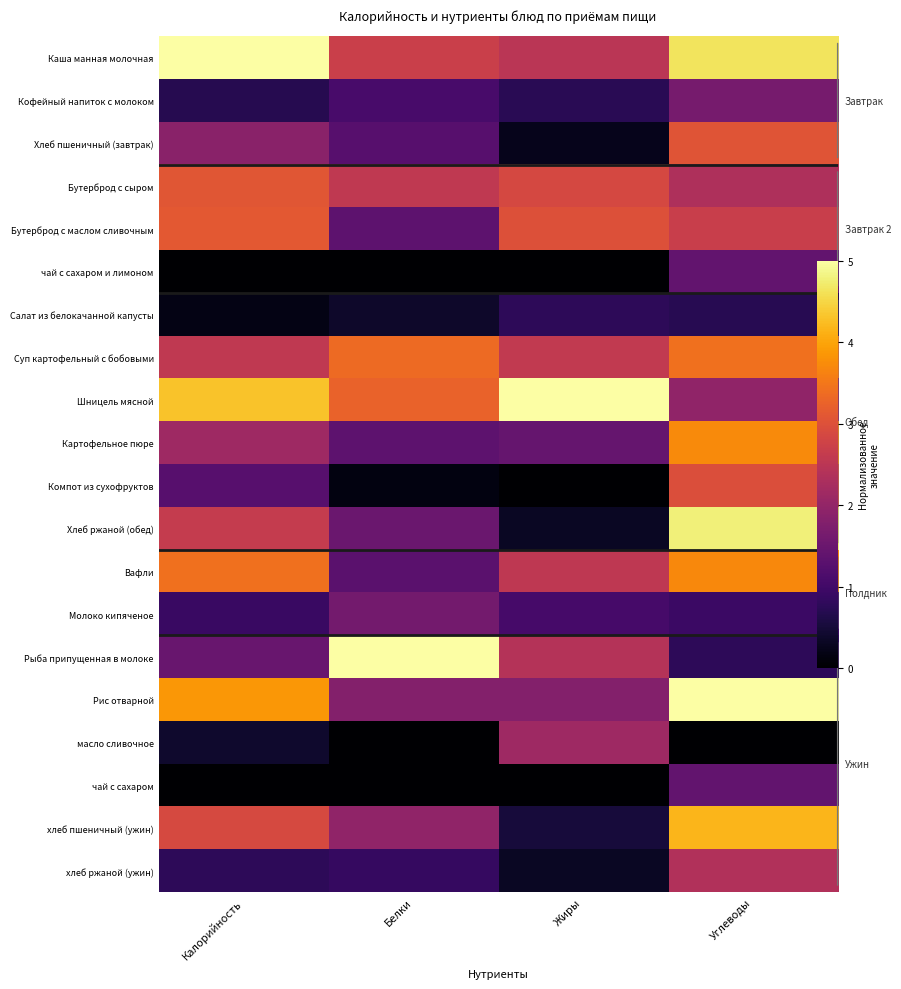

List the labels in order of хлеб ржаной (ужин) value, largest first.

Углеводы, Белки, Калорийность, Жиры